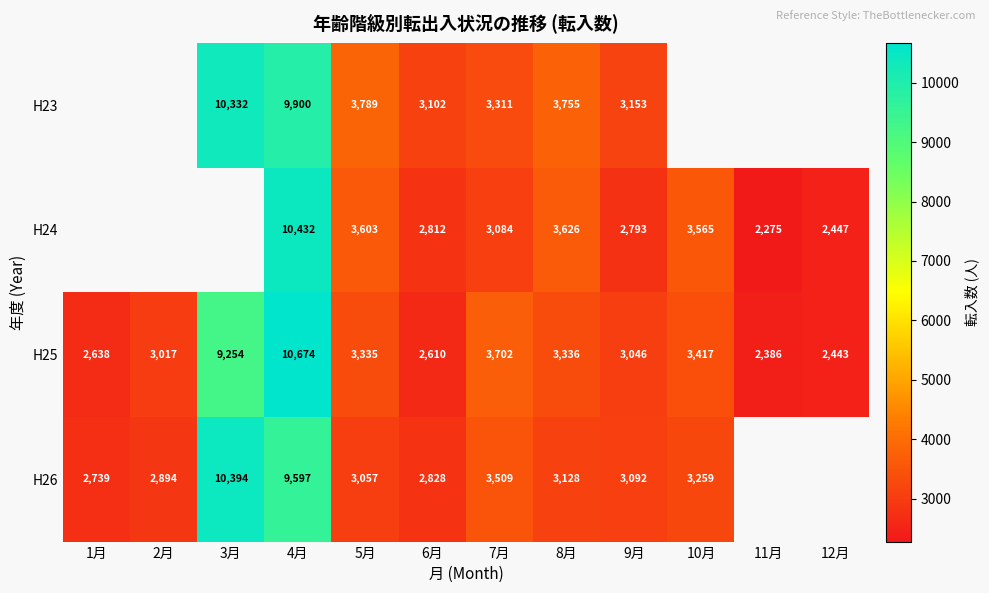

True or false: H25 has a value of 1877 at 10月.

False